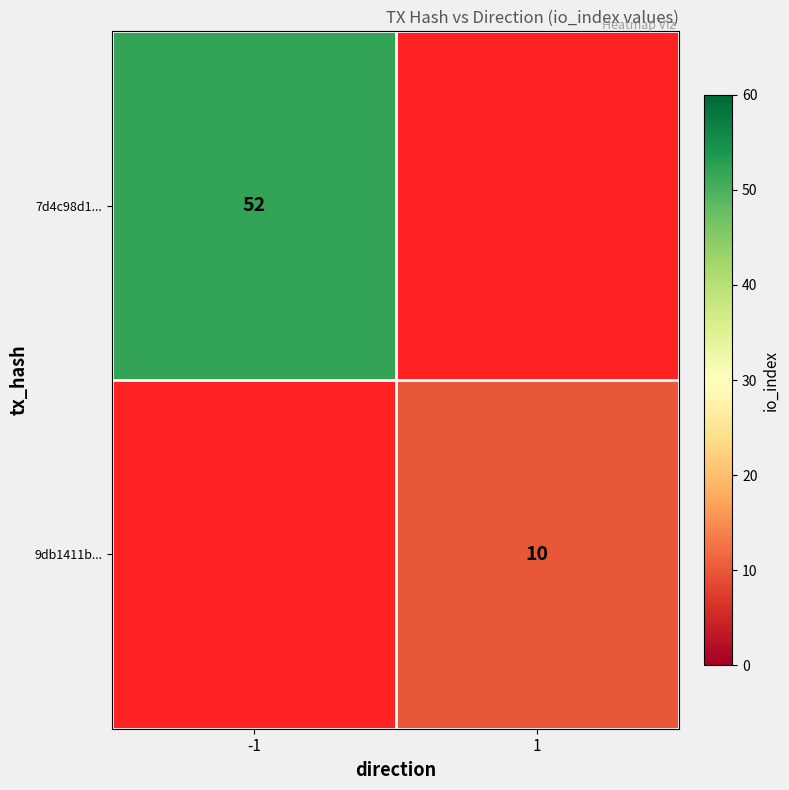

The 7d4c98d1... series shows 92 at -1. True or false?

False